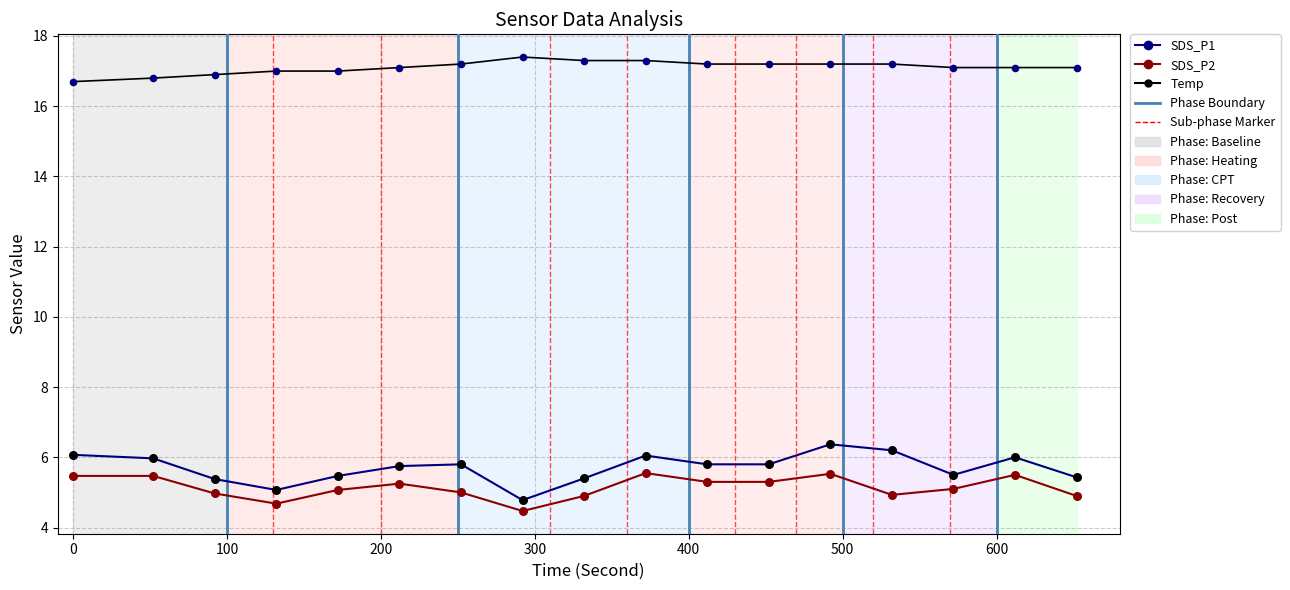

Which series has the largest total across all categories?

Temp